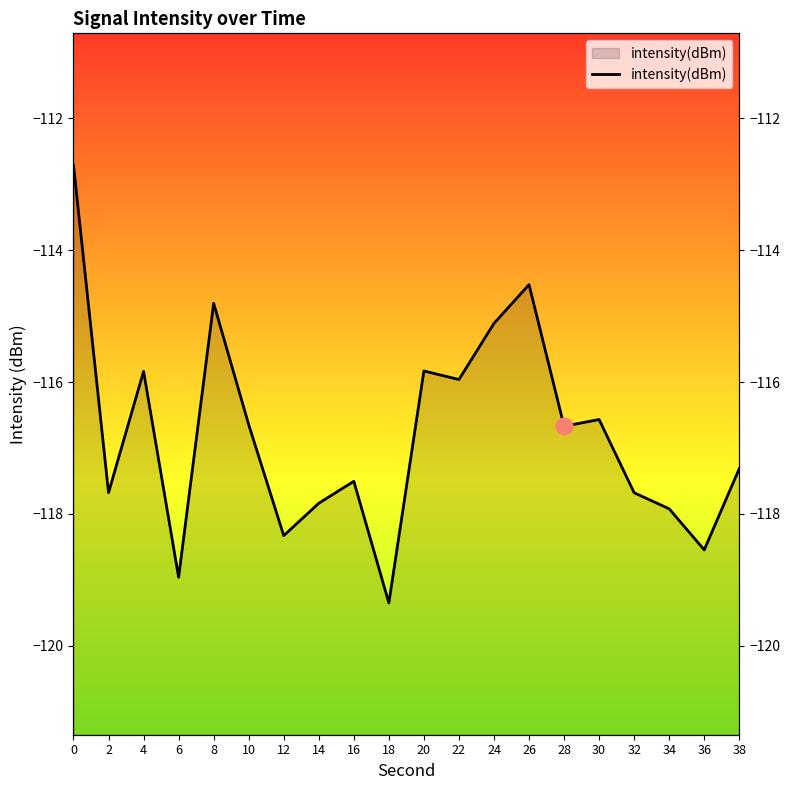

Is it true that the value at 32 is -197.9?

False